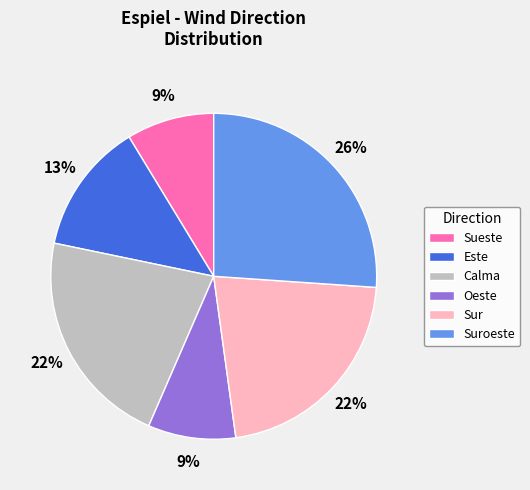

Is it true that Sur is 22% of the pie?

True